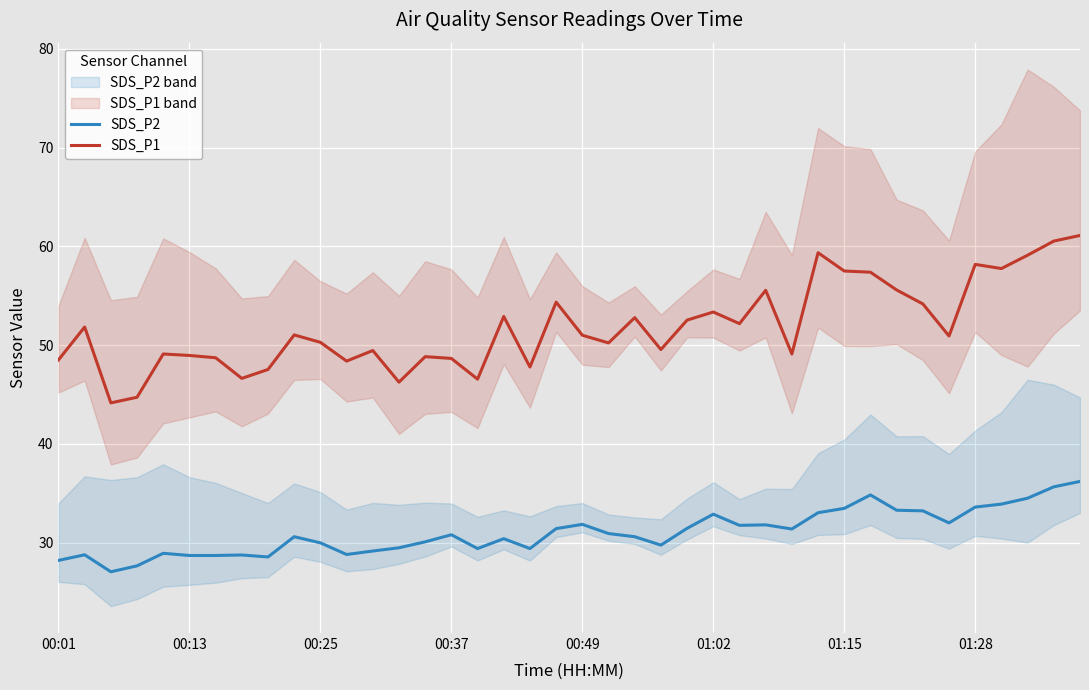

The SDS_P1 series shows 85.8 at 00:25. True or false?

False